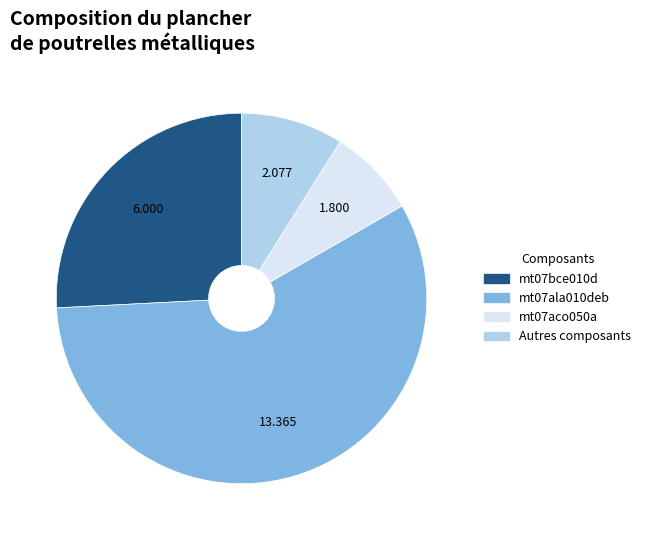

Is there any slice that represents more than half of the pie?

Yes